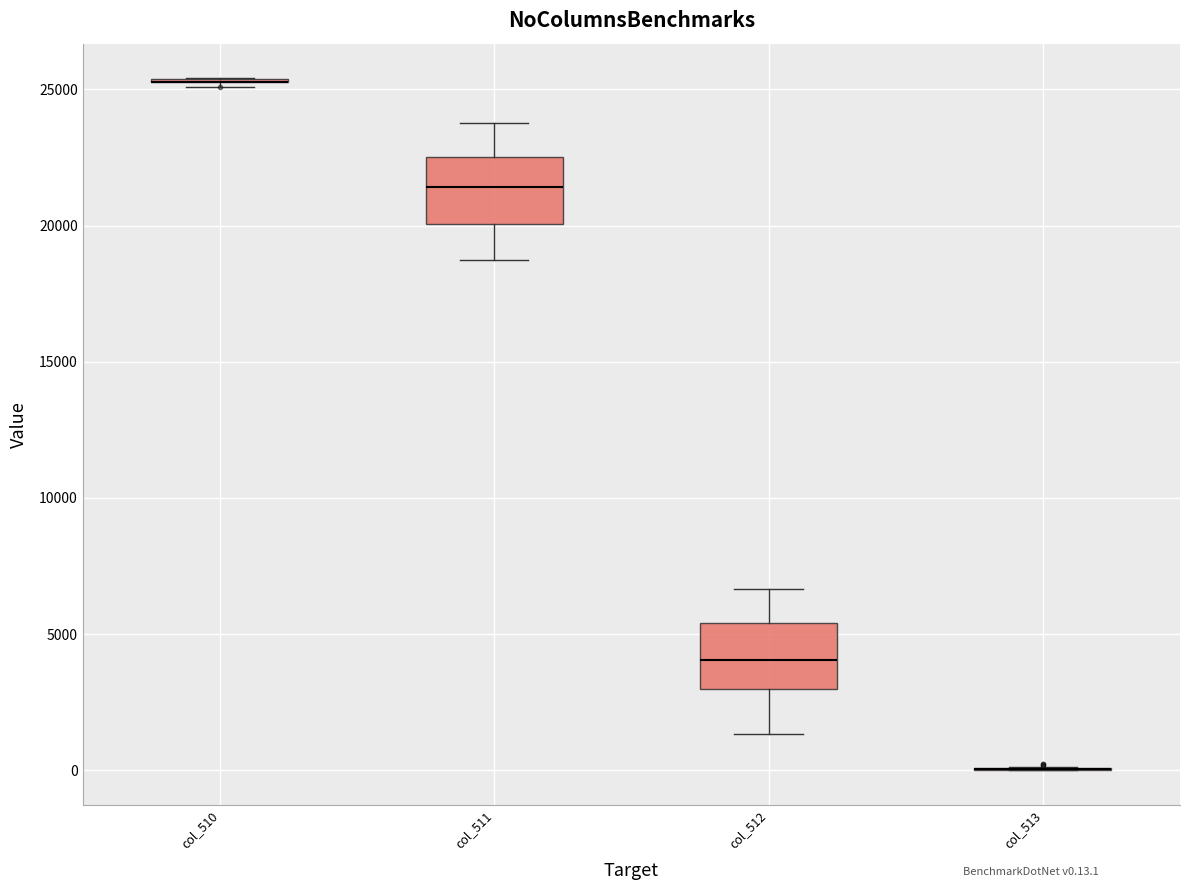

Reading left to right, read every box against the y-axis: the position of its median line, the range the box covers, and the ends of its whiskers. The values are not printed on the chart, so give them approximately, as read against the axis.

col_510: box collapsed to a line at 25500, whiskers 25000 to 25500
col_511: median 21500, box 20000 to 22500, whiskers 18500 to 24000
col_512: median 4000, box 3000 to 5500, whiskers 1500 to 6500
col_513: box collapsed to a line at 0, whiskers 0 to 0